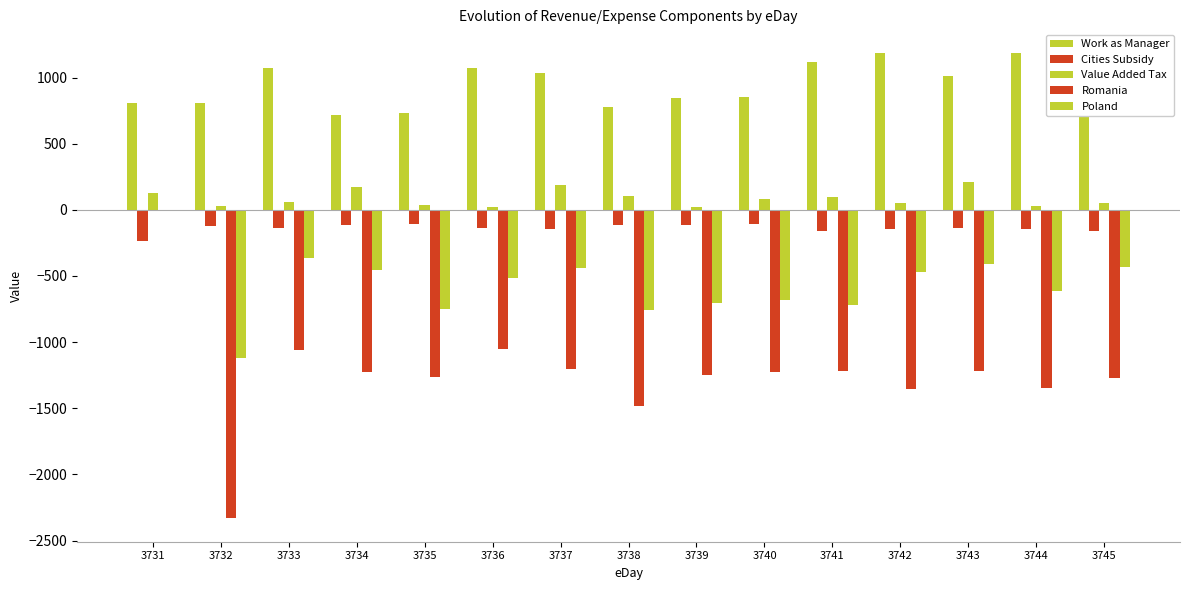

Reading left to right, transcribe all the data shown in this chart.

Work as Manager: 805.6	810.6	1073.8	717.9	730.8	1074.8	1036.8	780.7	848.6	850.8	1115.9	1187.2	1010.0	1185.8	1188.4
Cities Subsidy: -237.9	-123.1	-138.5	-114.8	-106.7	-137.0	-147.4	-116.5	-116.5	-110.6	-156.3	-142.5	-140.5	-146.7	-158.4
Value Added Tax: 130.7	29.4	58.4	170.8	38.6	20.8	187.2	104.5	20.3	80.9	93.8	53.4	209.0	28.2	47.8
Romania: 0.0	-2333.0	-1062.3	-1225.9	-1263.0	-1054.8	-1206.2	-1486.0	-1247.8	-1229.1	-1217.0	-1354.8	-1221.6	-1348.0	-1268.2
Poland: 0.0	-1120.4	-362.7	-453.9	-746.6	-515.6	-439.6	-755.0	-706.1	-678.8	-719.8	-469.1	-407.2	-617.1	-435.6